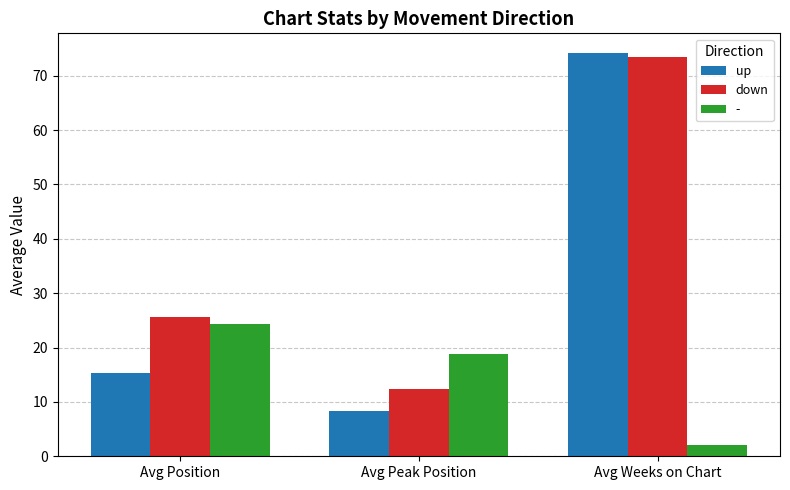

What is the difference between the maximum and minimum values in the down series?

61.2